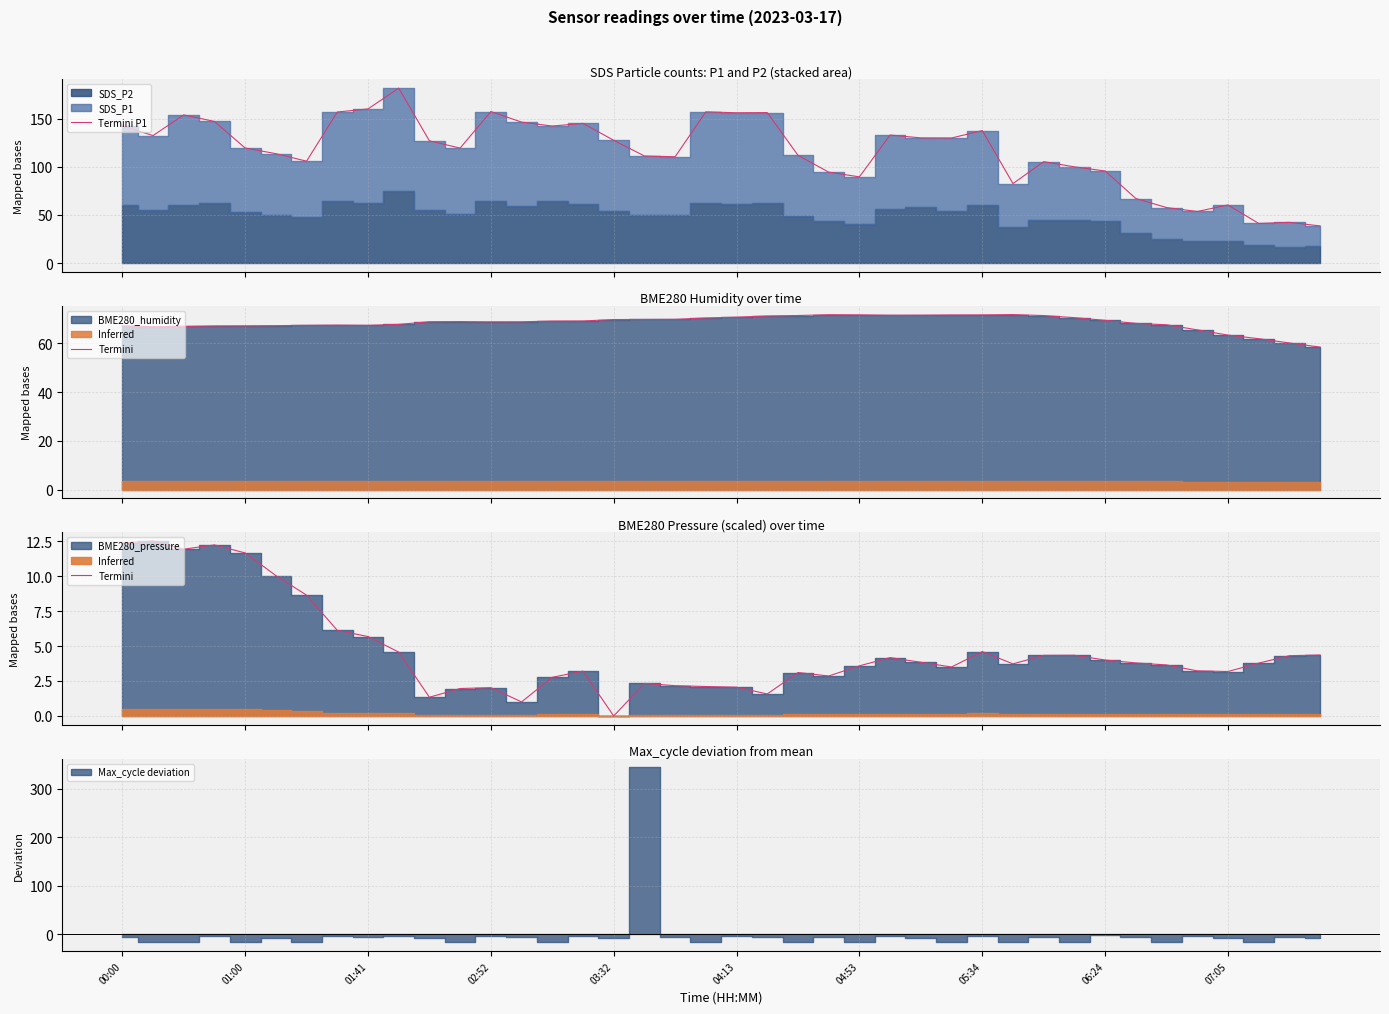

Where is Termini P1 nearest to the value 110?

18